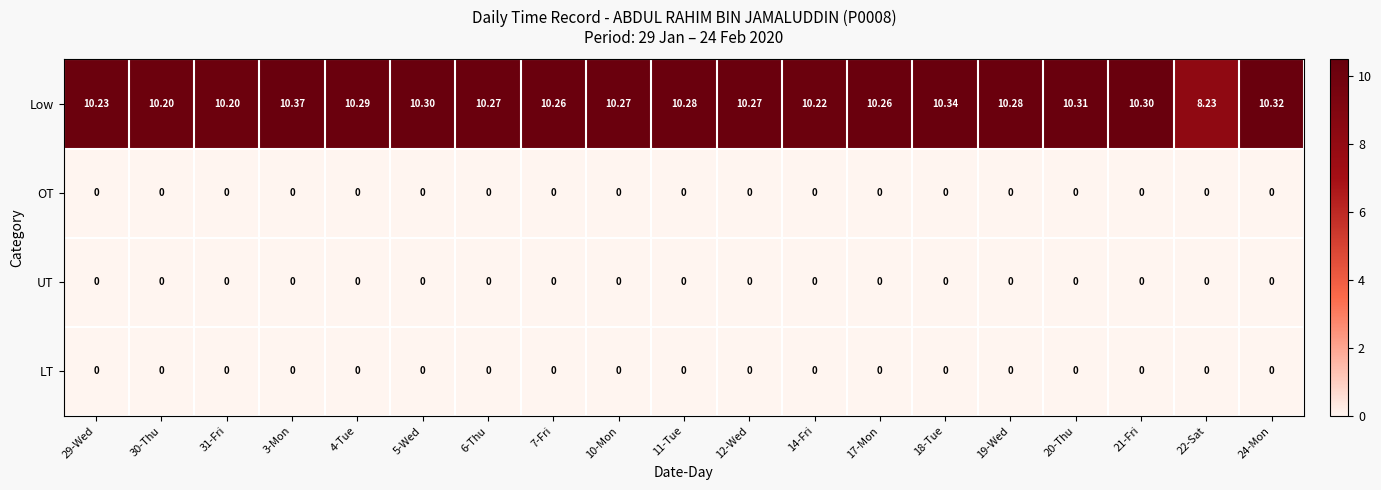

Which series changed the most between 6-Thu and 21-Fri?

Low